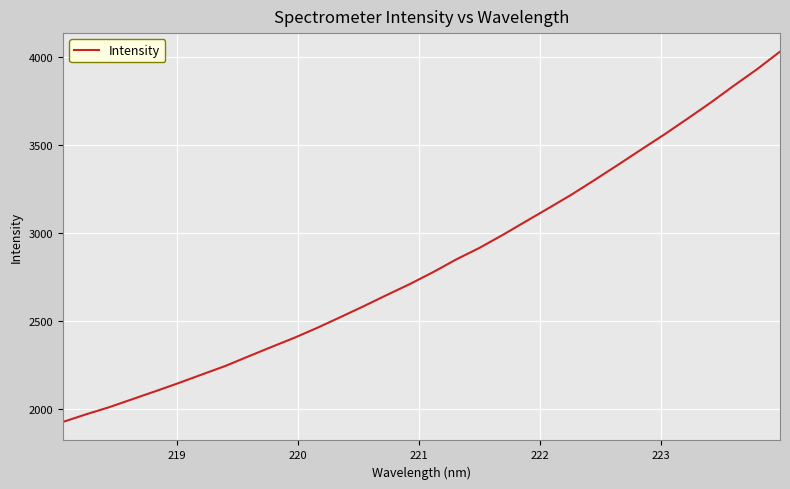

How many lines are shown in the chart?

1